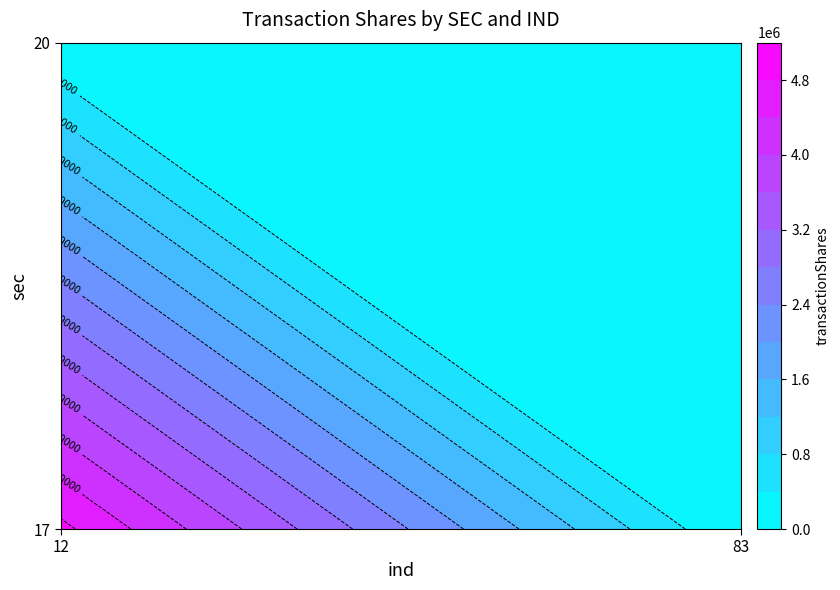

Count the 20 values in the range 0 to 60000.

2